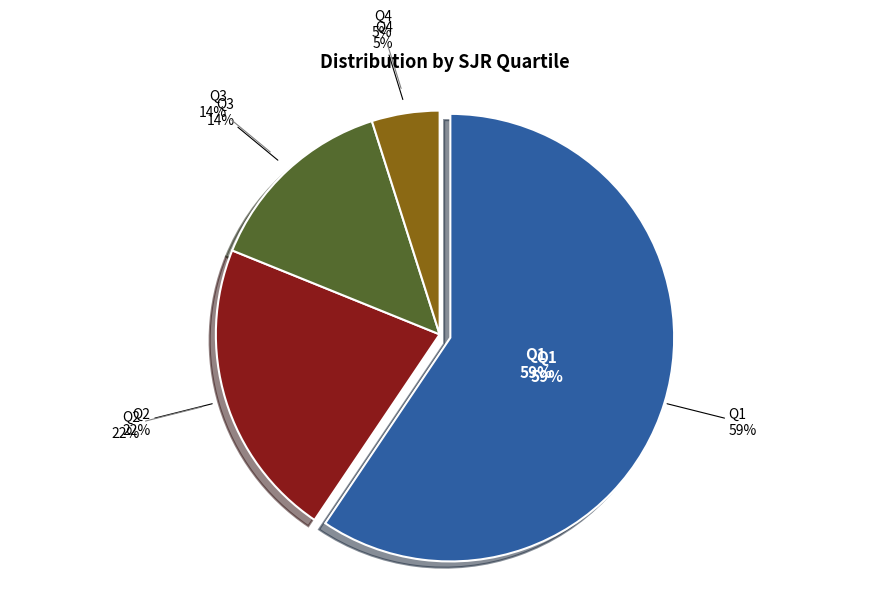

Is the sum of Q2 and Q1 greater than half?

Yes